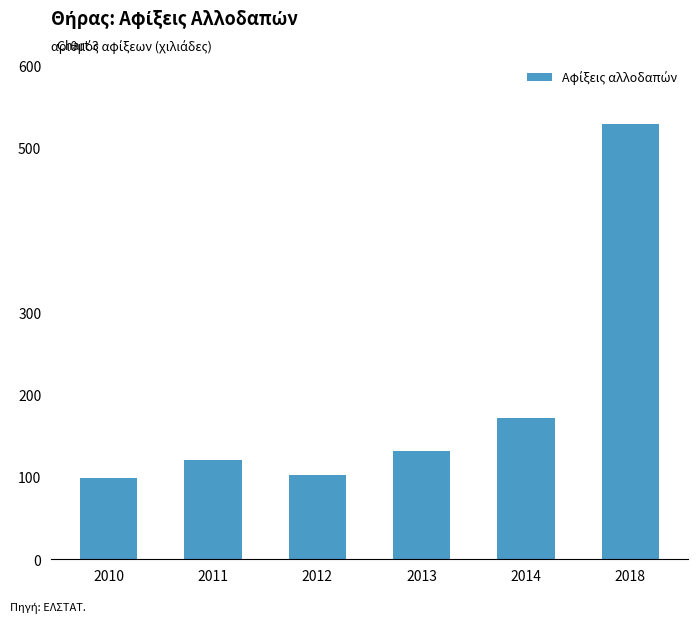

At which label does the data first exceed 131161?

2014